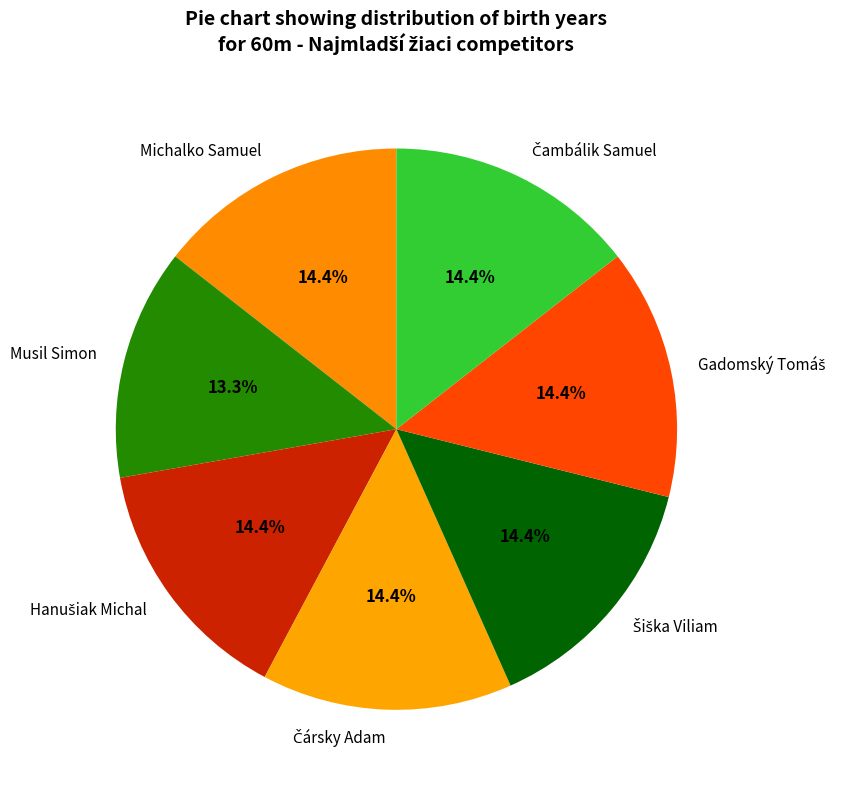

What is the ratio of the value at Musil Simon to the value at Michalko Samuel?

0.9